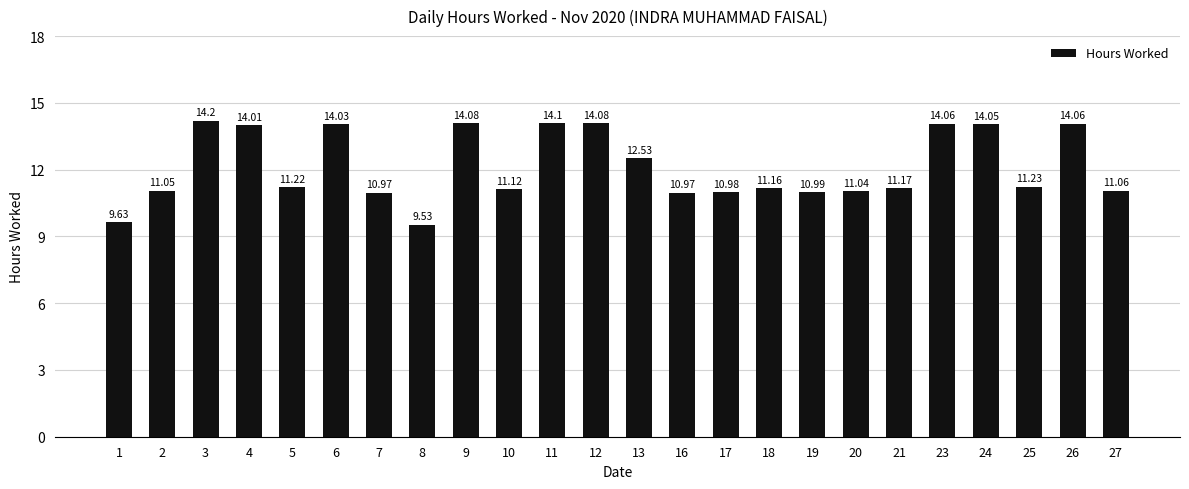

The value at 25 is 11.2. True or false?

True